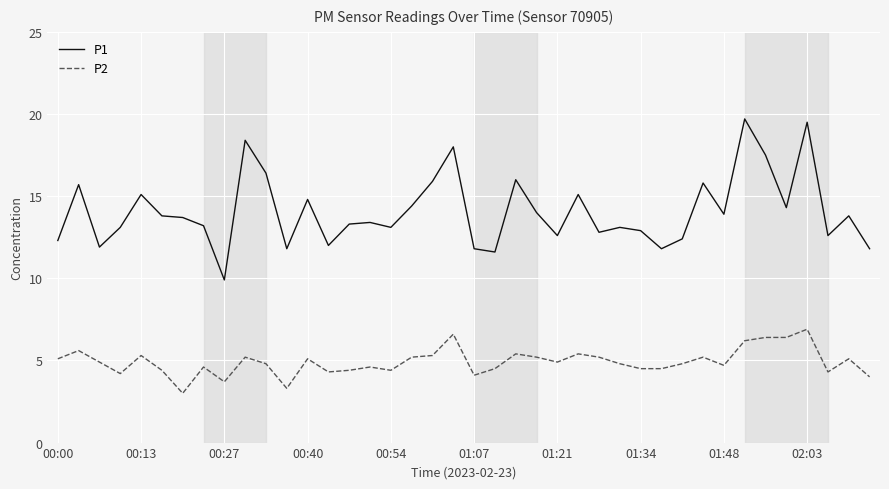

What are all the series names shown in the legend?

P1, P2